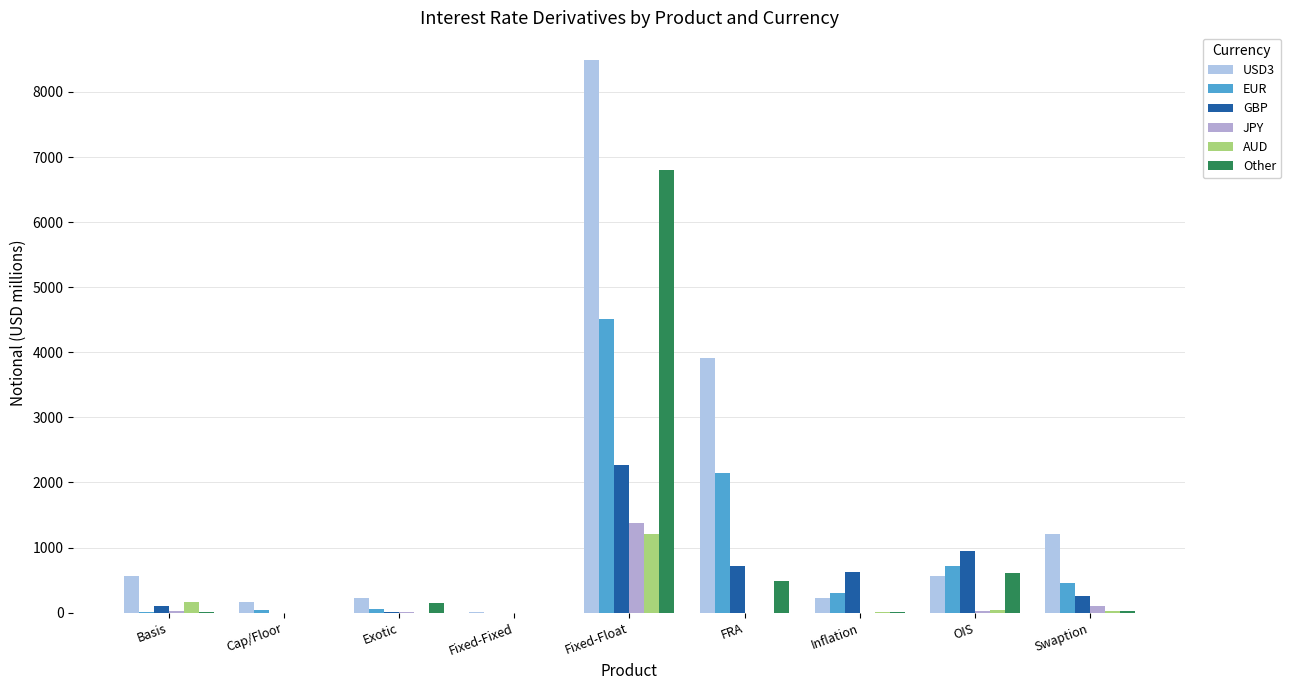

Where is Other nearest to the value 3398?

OIS